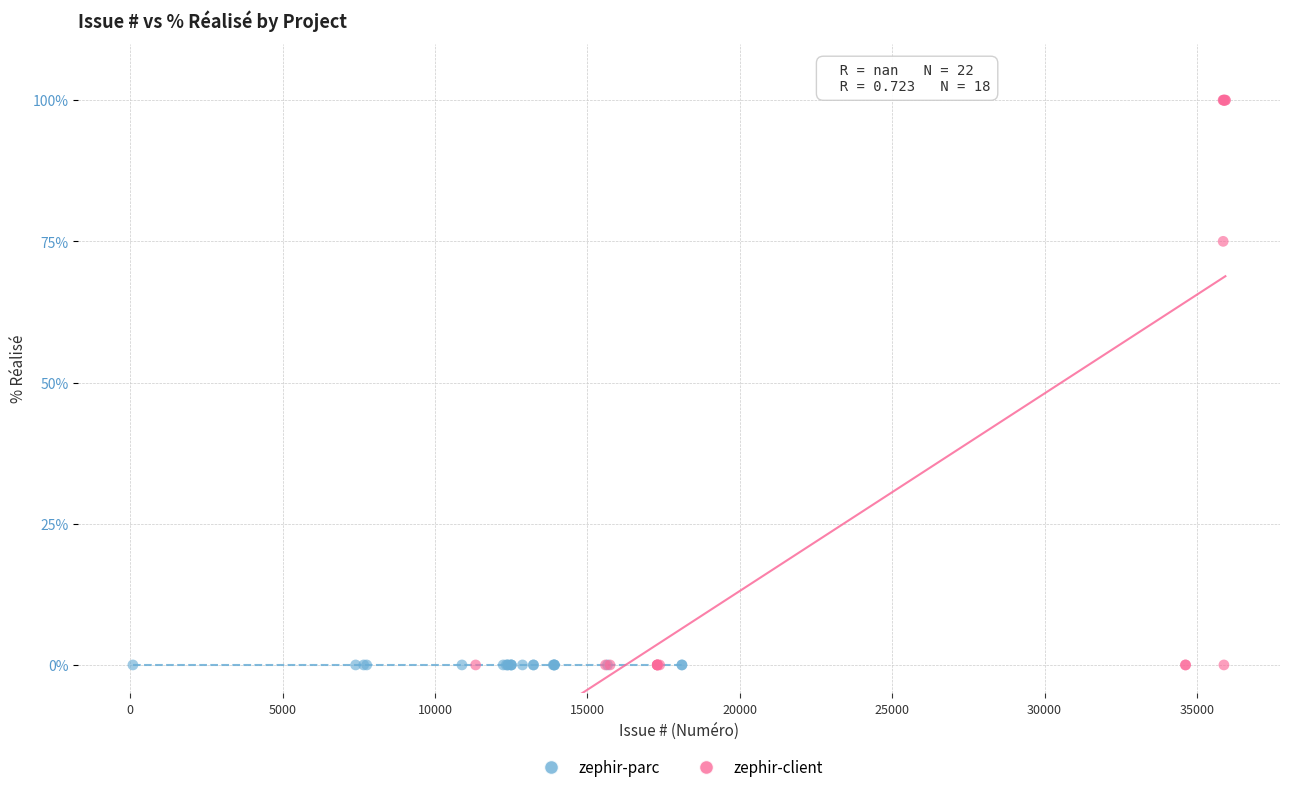

Which series contains the highest Y value?

zephir-client